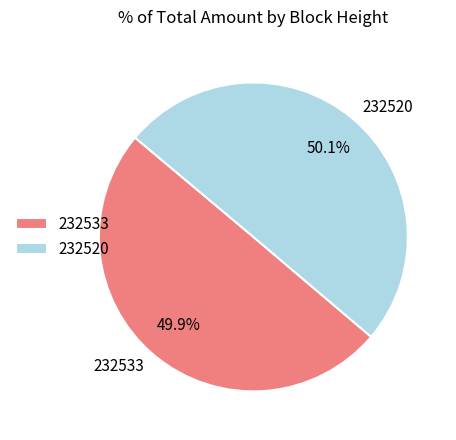

Is there any slice that represents more than half of the pie?

Yes